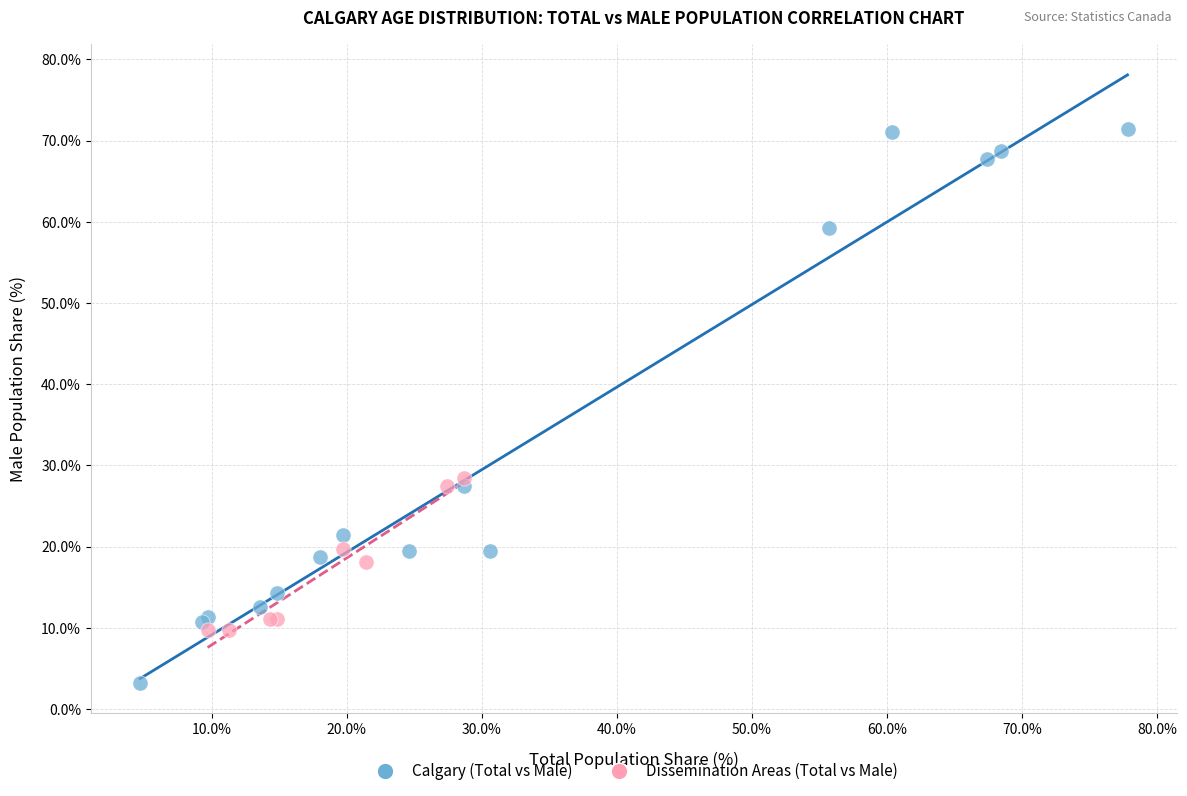

Which series has the widest spread of Y values?

Calgary (Total vs Male)